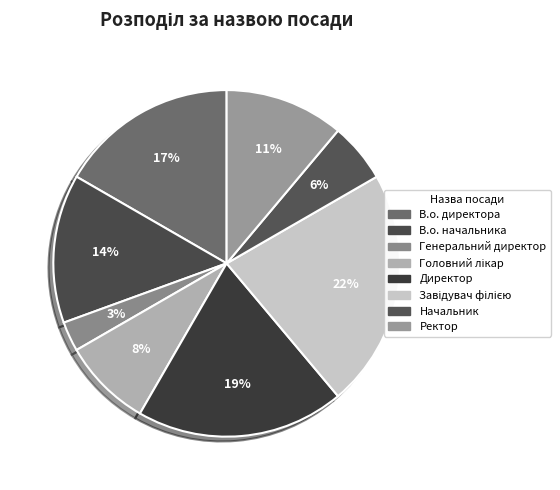

What is the ratio of the value at Ректор to the value at Генеральний директор?

4.0